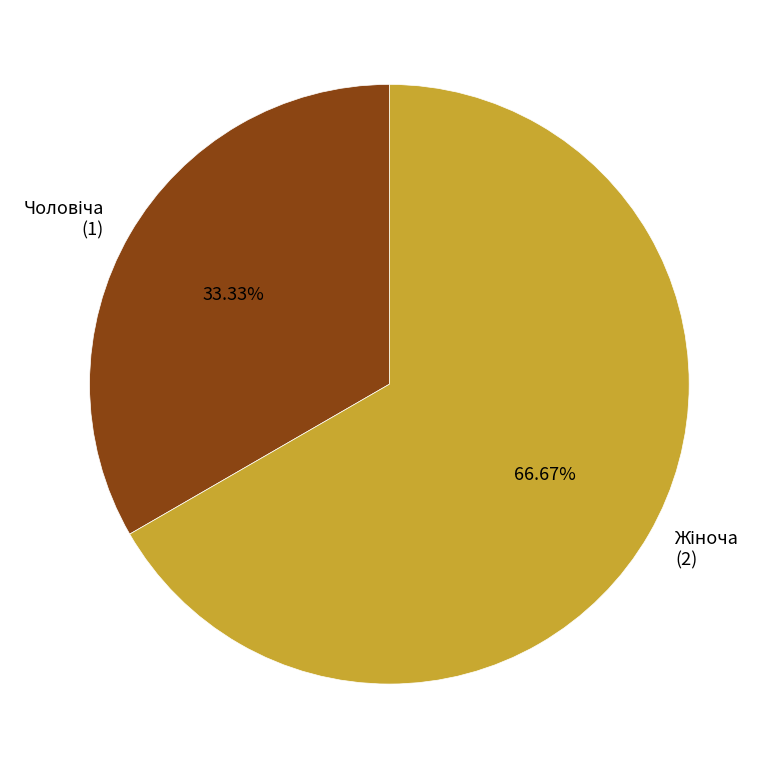

Is there a majority slice in this chart?

Yes